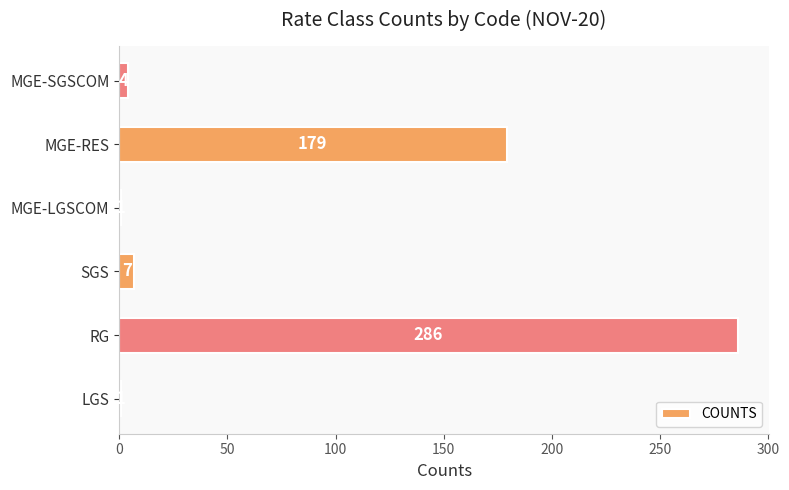

Reading bottom to top, transcribe all the data shown in this chart.

1	286	7	1	179	4